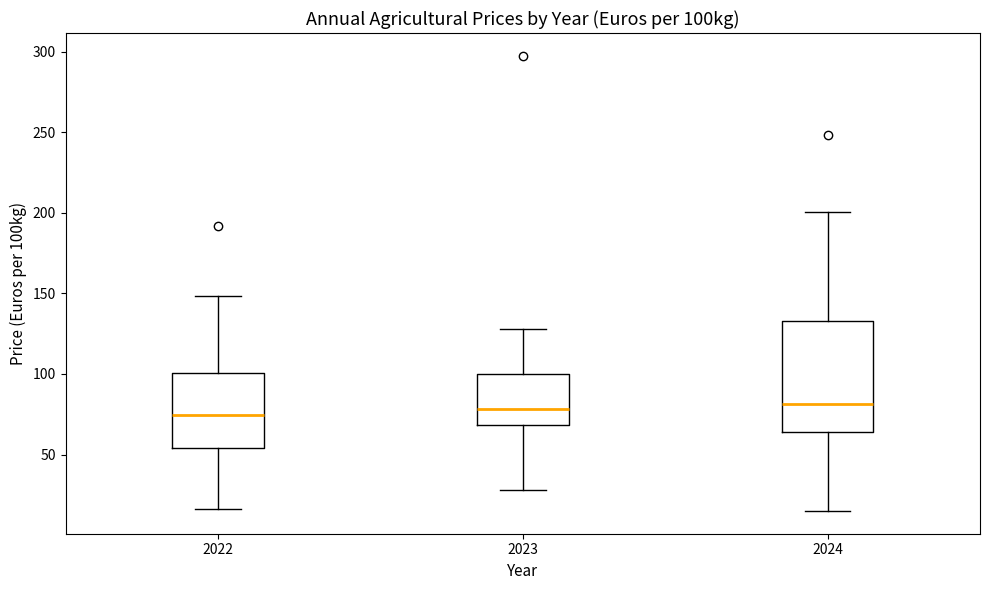

Where is the upper edge of the box at x = 2022 on the y-axis? The values are not printed on the chart, so give them approximately, as read against the axis.

100